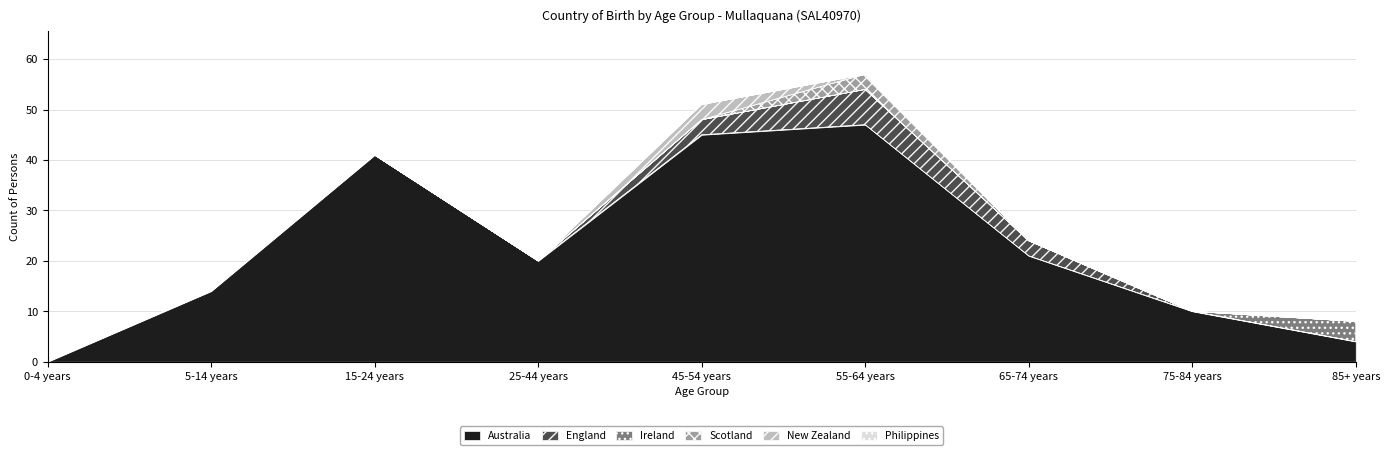

List the labels in order of Ireland value, largest first.

85+ years, 0-4 years, 5-14 years, 15-24 years, 25-44 years, 45-54 years, 55-64 years, 65-74 years, 75-84 years